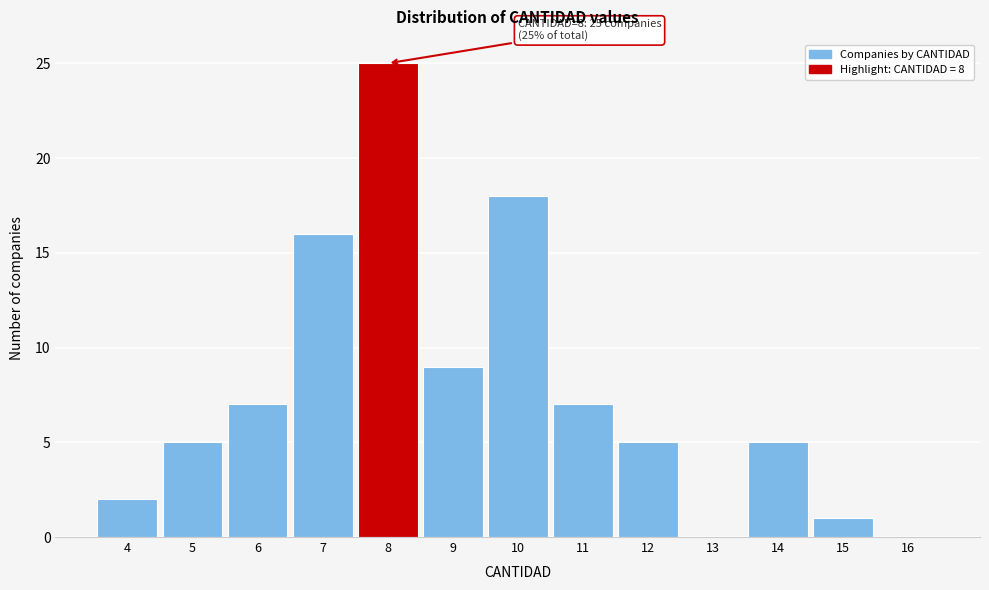

Over which range of the x-axis is the bar tallest?

7.5 to 8.5